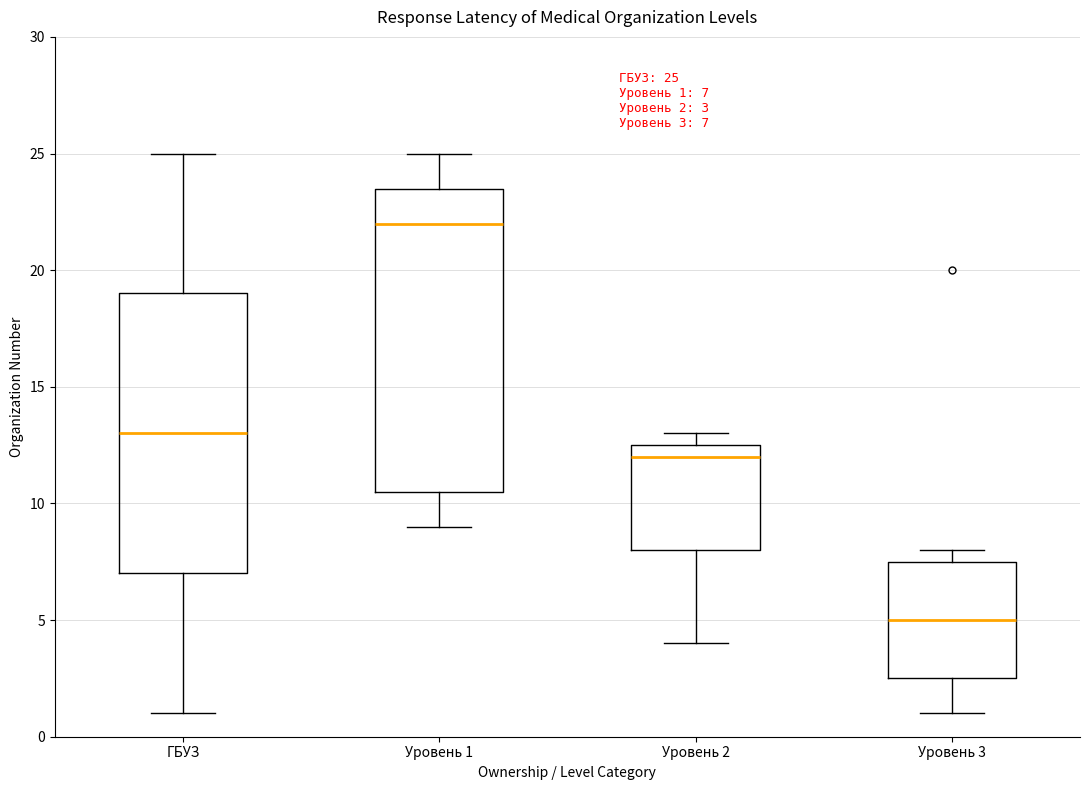

Which box has the lowest median line?

Уровень 3